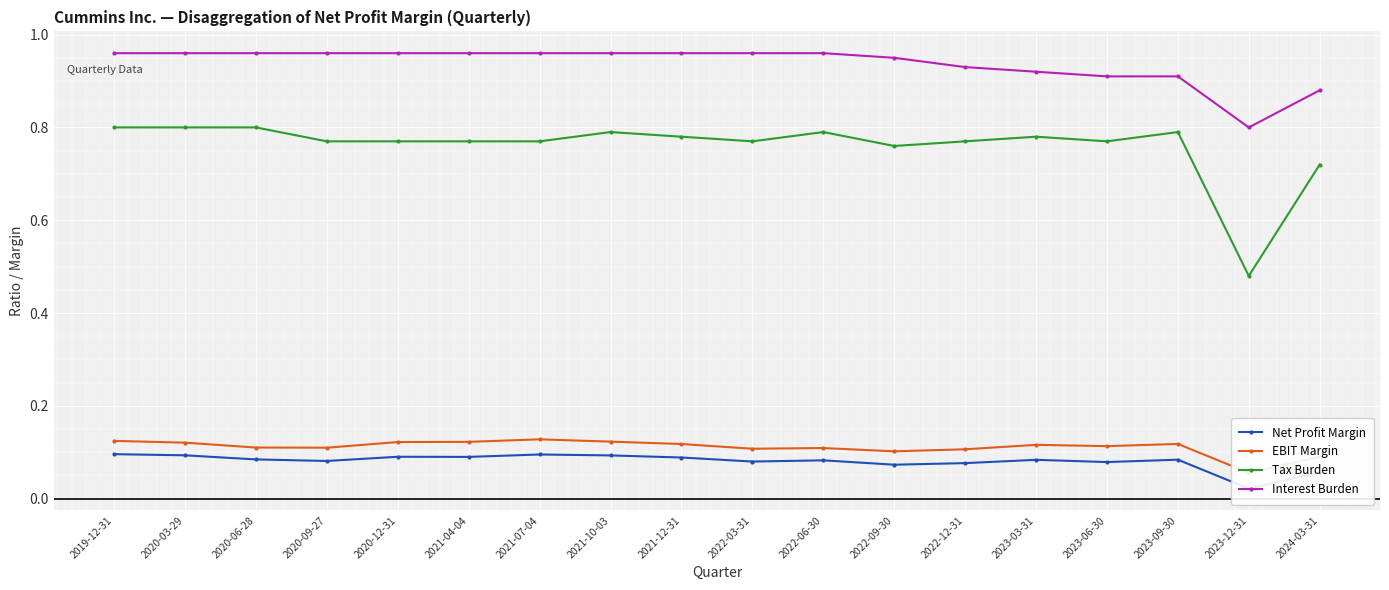

In EBIT Margin, how many points are lower than both neighbors (excluding endpoints)?

5